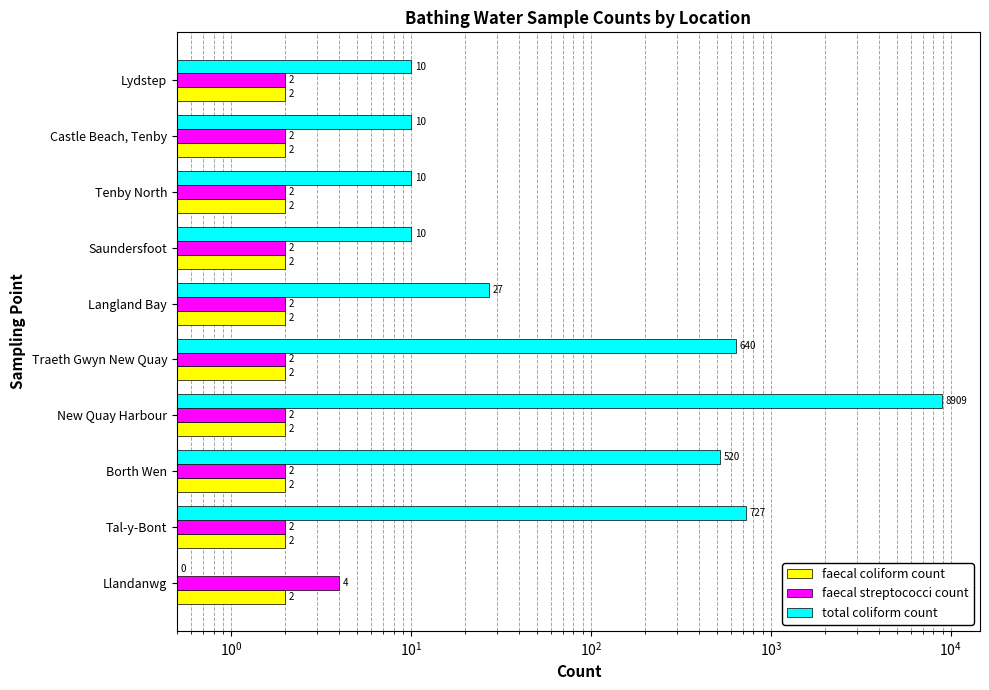

At how many categories does at least one series exceed 3513?

1